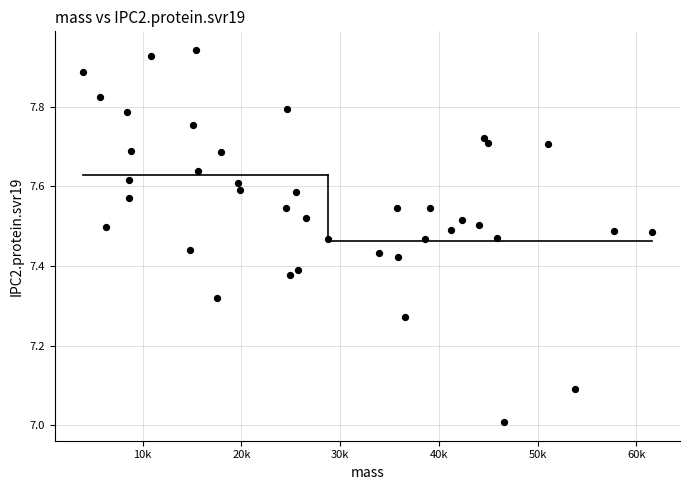

What is the range of Y values (max minus min)?

0.9